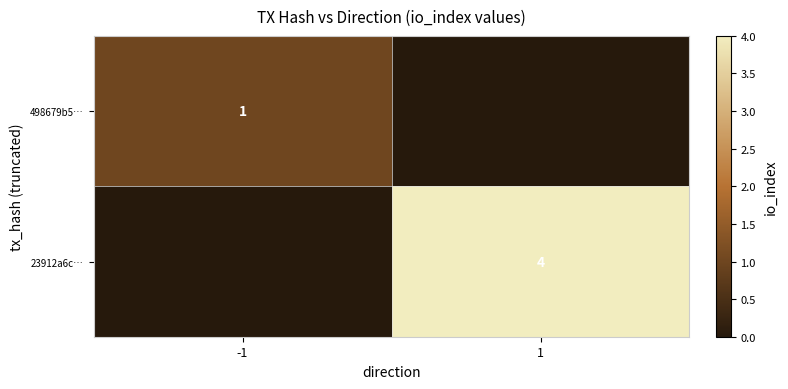

True or false: 23912a6c… has a value of 2 at 1.

False